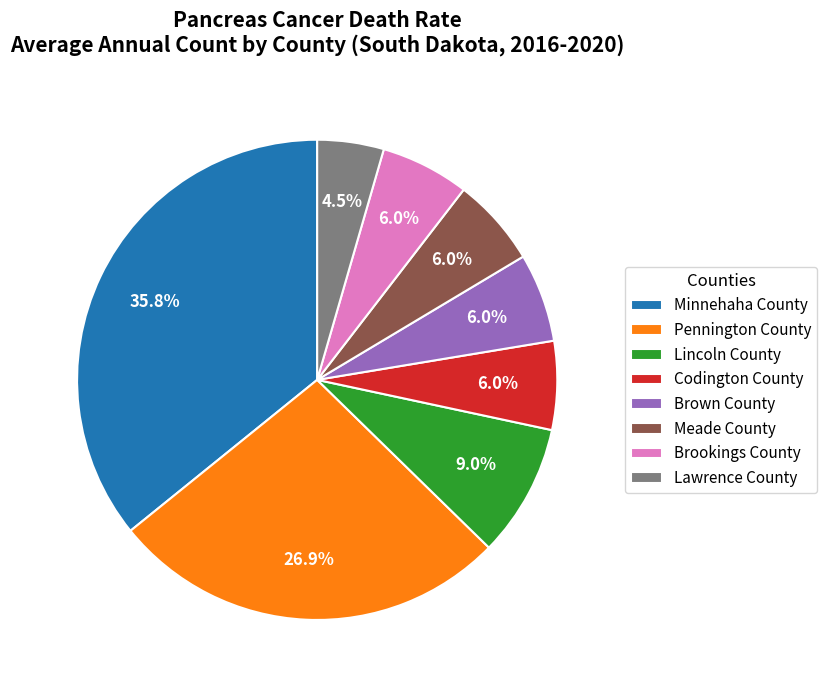

How much of the chart is everything except Meade County?

94.0%